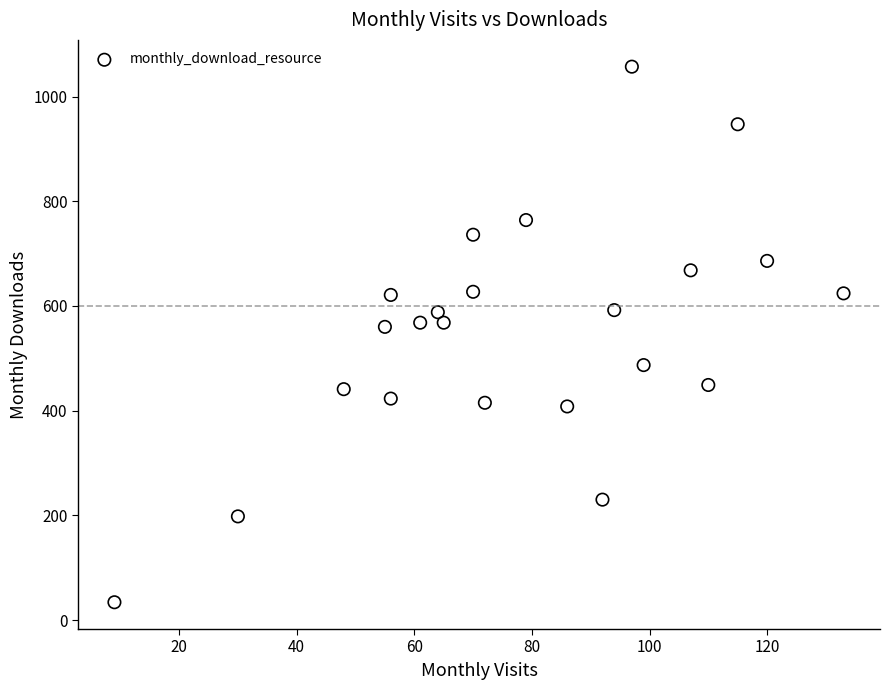

What is the range of X values (max minus min)?

124